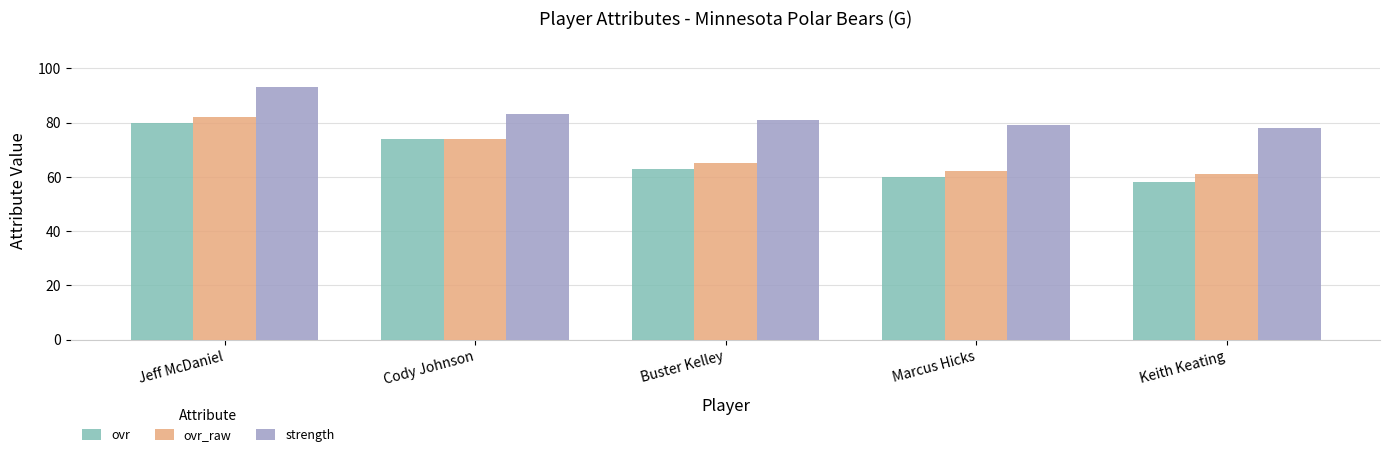

What is the lowest value of the strength series?

78